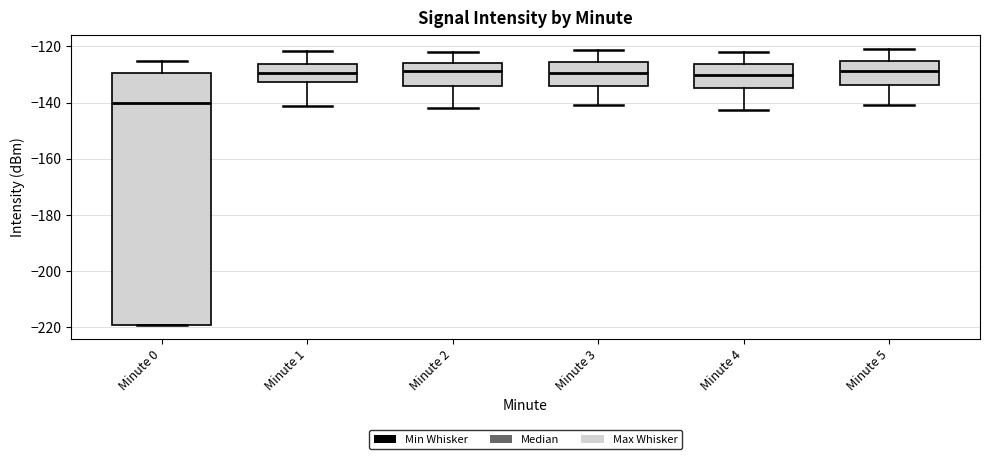

Reading left to right, read every box against the y-axis: the position of its median line, the range the box covers, and the ends of its whiskers. The values are not printed on the chart, so give them approximately, as read against the axis.

Minute 0: median -140, box -220 to -130, whiskers -220 to -126
Minute 1: median -130, box -132 to -126, whiskers -142 to -122
Minute 2: median -128, box -134 to -126, whiskers -142 to -122
Minute 3: median -130, box -134 to -126, whiskers -140 to -122
Minute 4: median -130, box -134 to -126, whiskers -142 to -122
Minute 5: median -128, box -134 to -126, whiskers -140 to -120